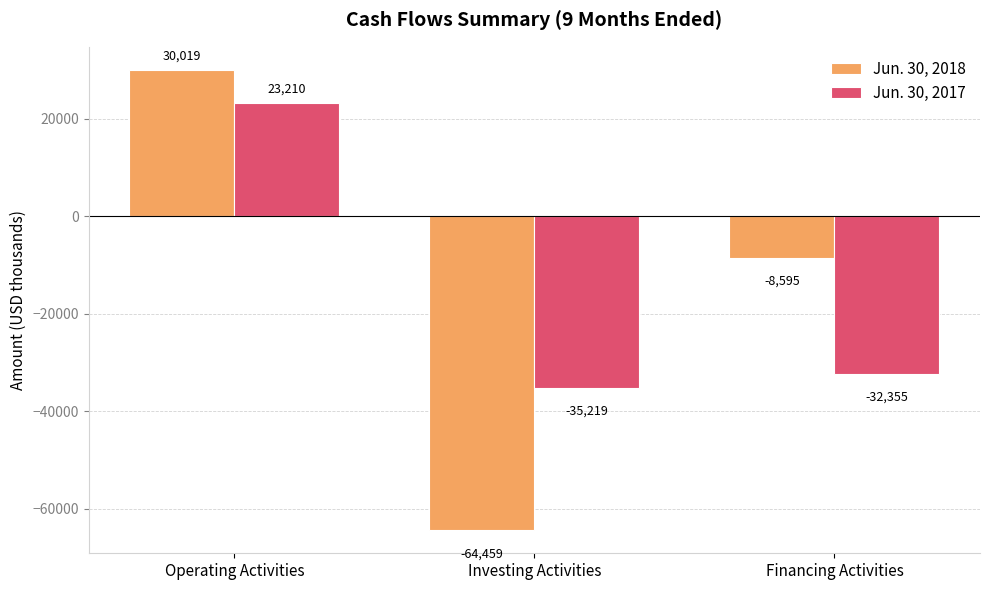

What is the total value across all series at Investing Activities?

-99678